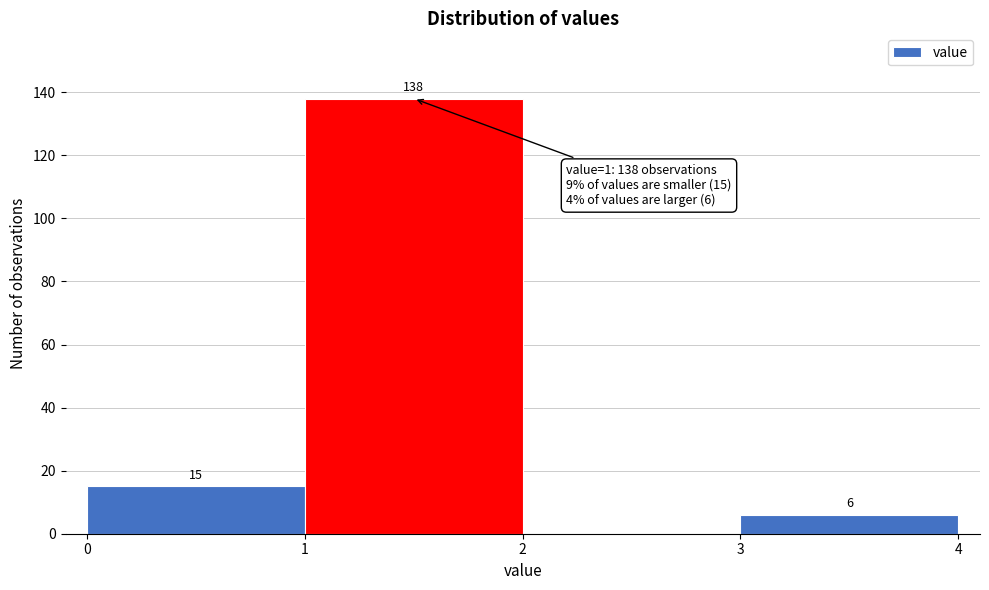

Which range on the x-axis has the tallest bar?

1 to 2